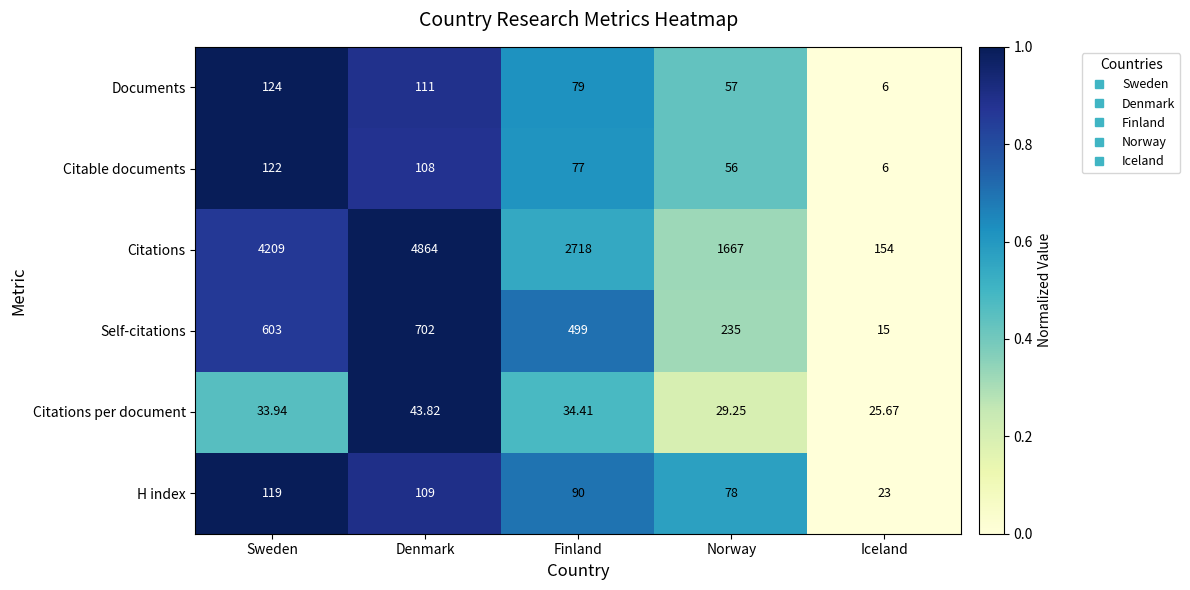

Which category has the lowest value in the Self-citations series?

Iceland